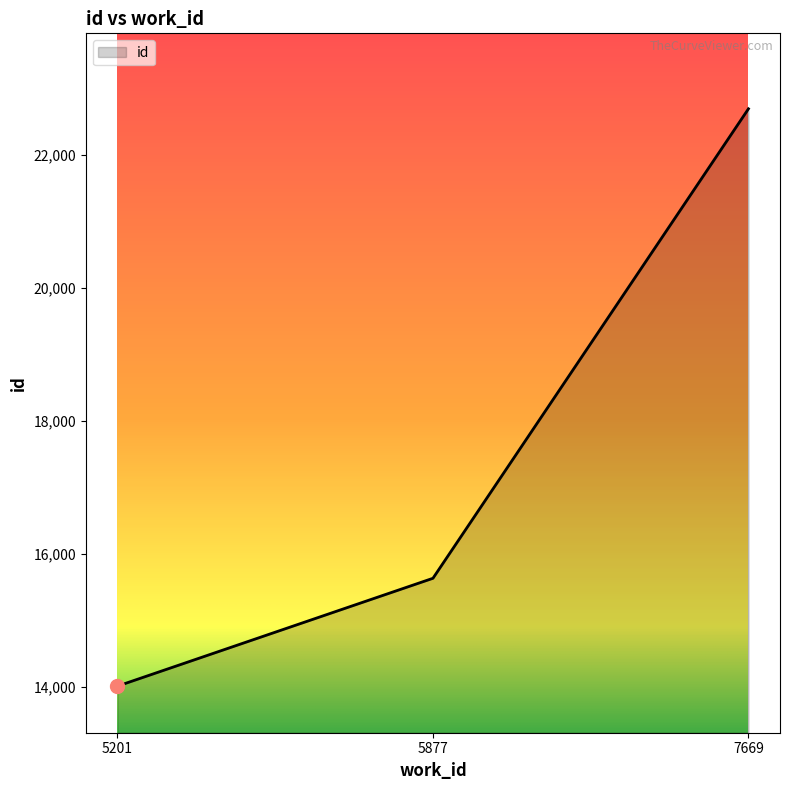

Which category has the lowest value across all series?

5201